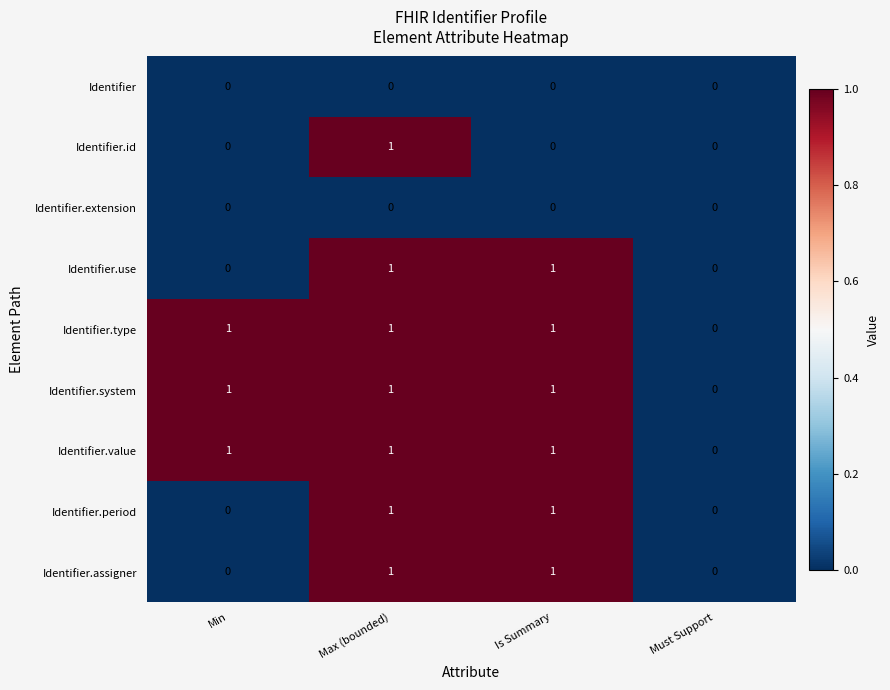

Is the value of Identifier.extension at Must Support greater than the value of Identifier.type at Min?

No